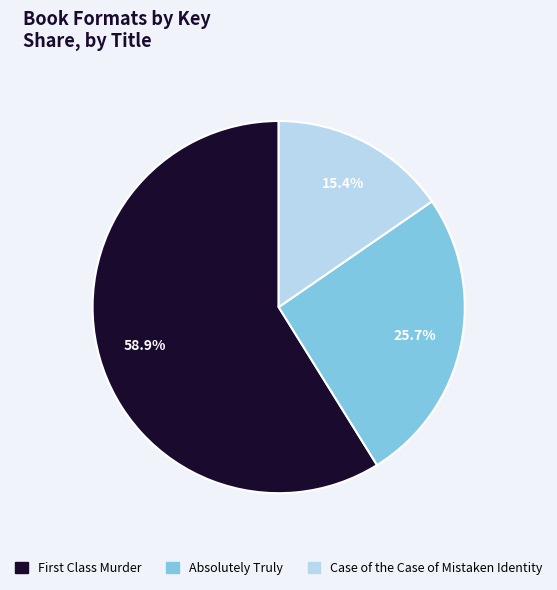

How many segments does this pie chart have?

3